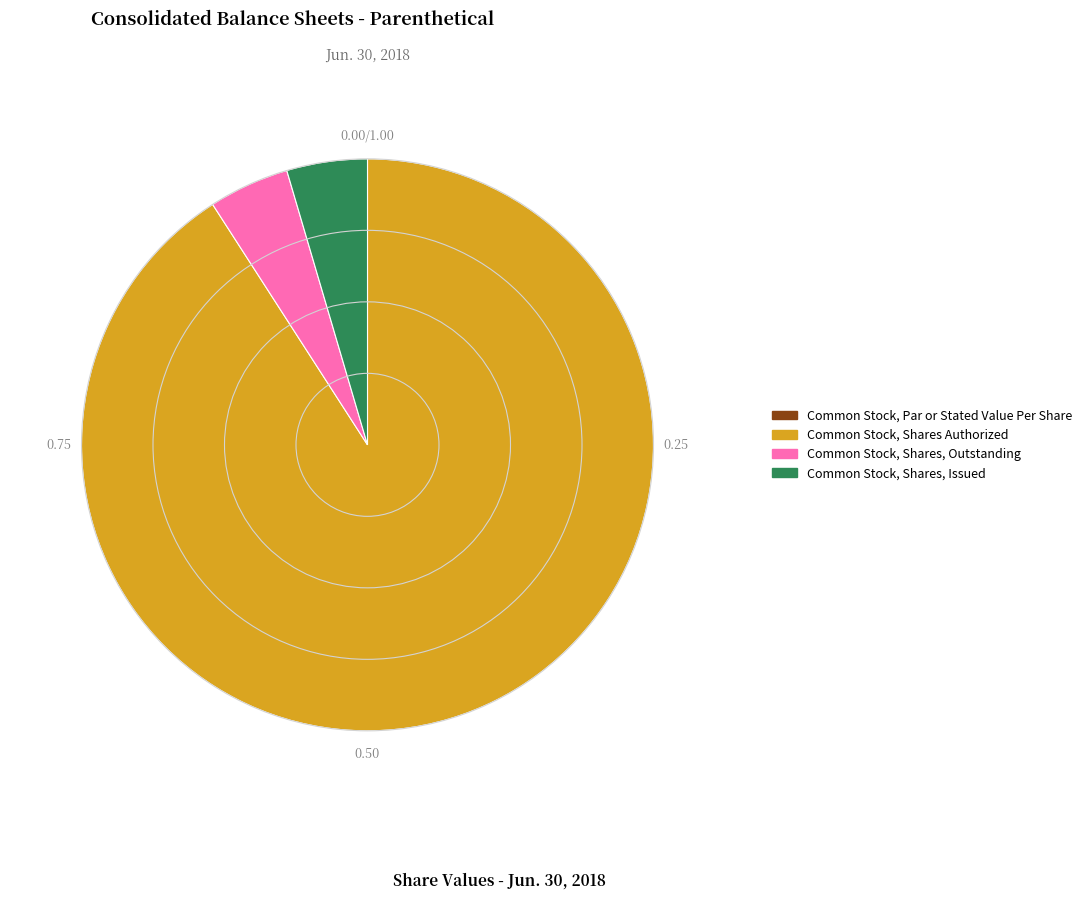

Which category has the biggest portion of the pie?

Common Stock, Shares Authorized